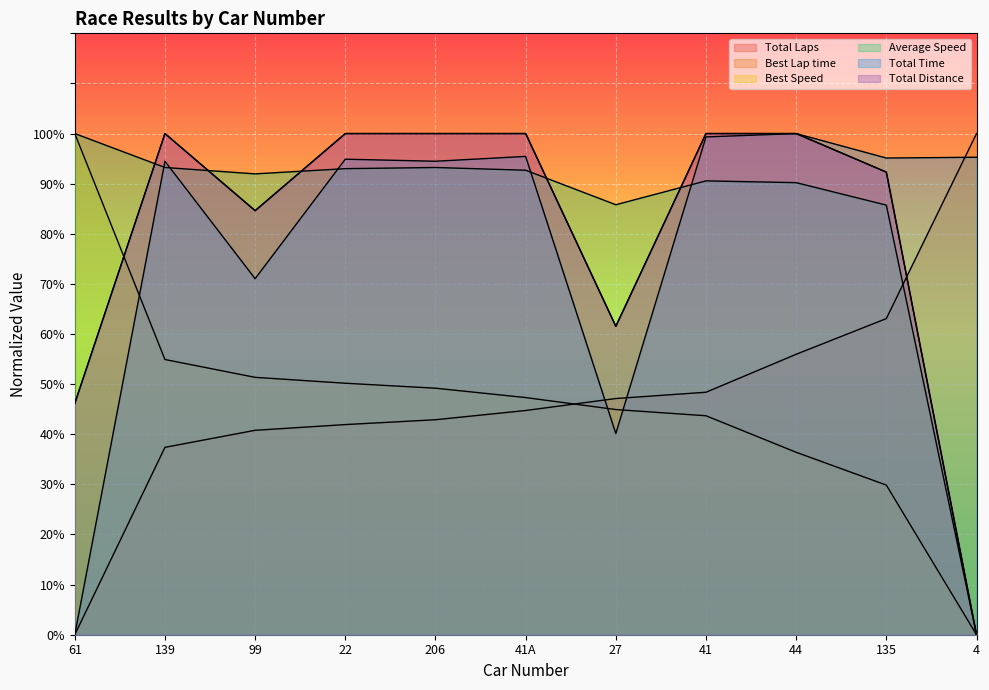

What is the average value of the Total Laps series?

80.4